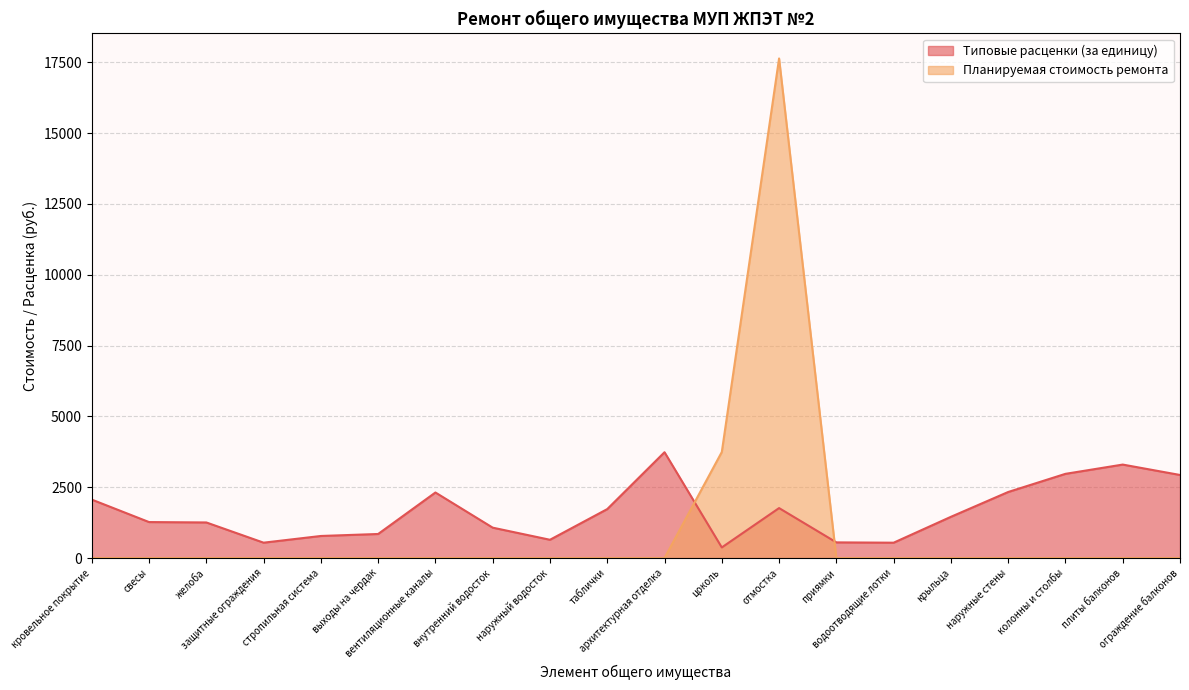

How many lines are shown in the chart?

2